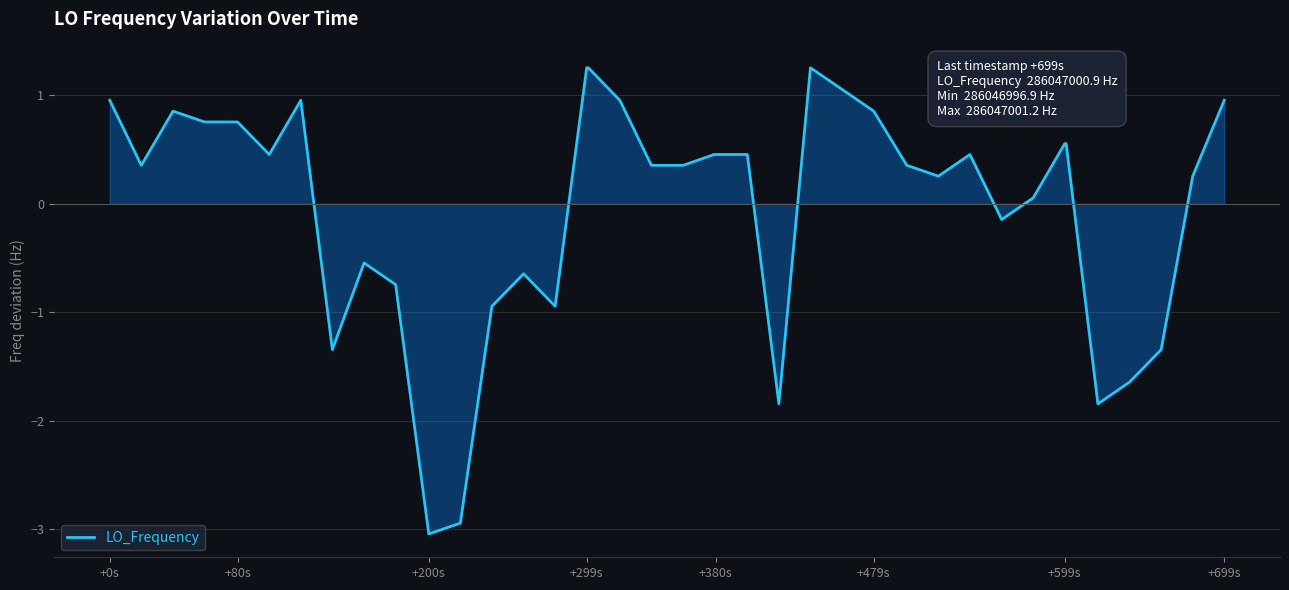

What is the maximum value shown in the chart?

1.3